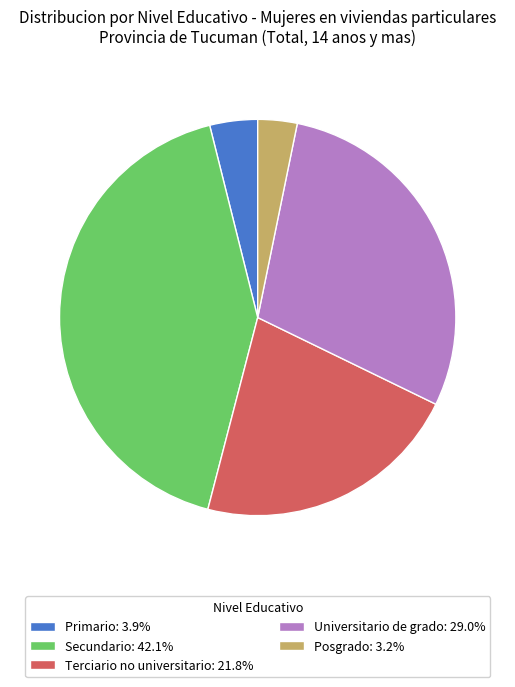

Combined, do Primario: 3.9% and Posgrado: 3.2% account for over 50%?

No